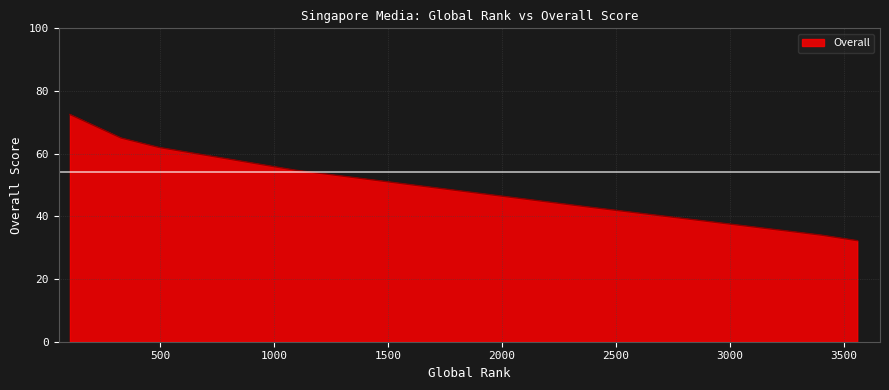

What is the greatest value displayed?

72.5